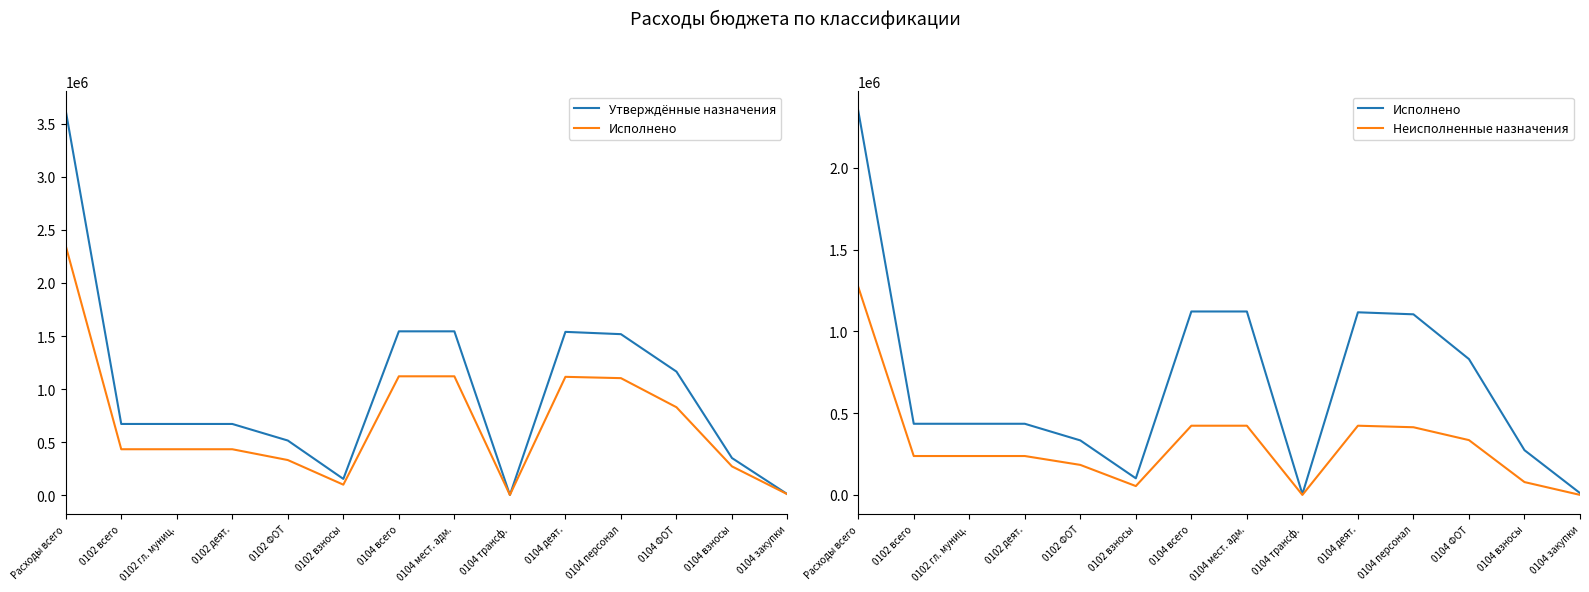

The value of Утверждённые назначения at Расходы всего is 3621465.2. True or false?

True